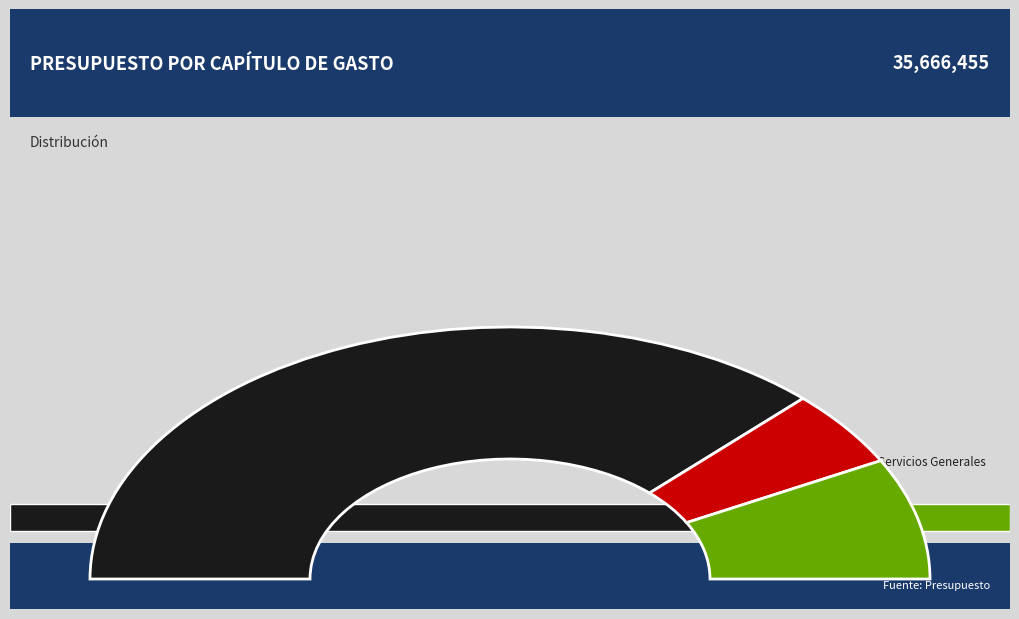

Is it true that Servicios Generales is 27% of the pie?

False